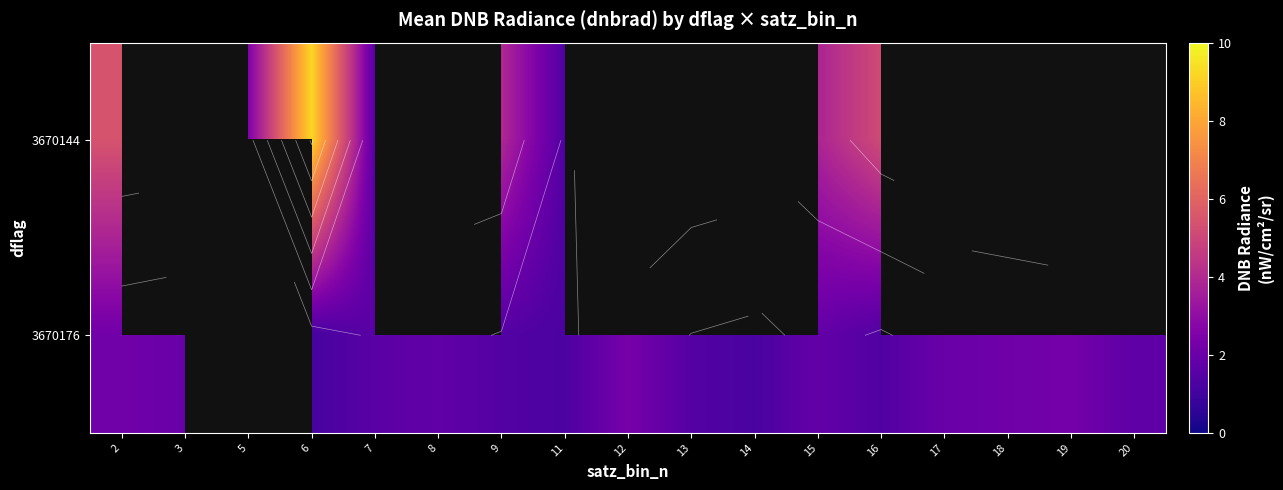

What is the difference between the 3670176 values at 20 and 11?

0.5